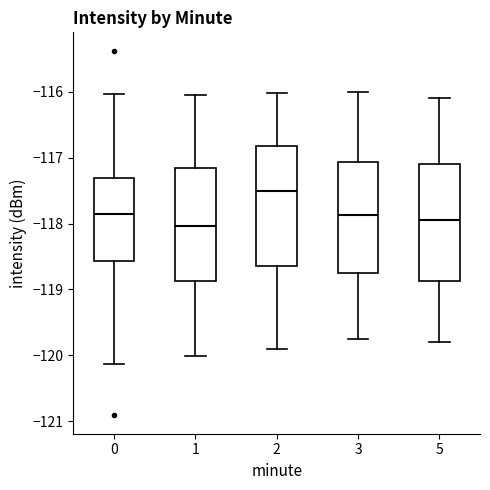

Which box has the highest median line?

2